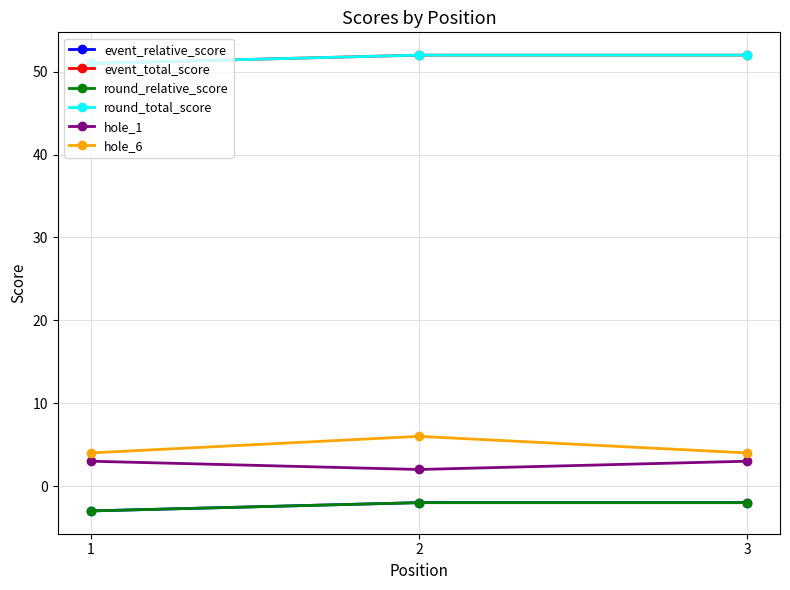

Where is event_total_score nearest to the value 51?

1